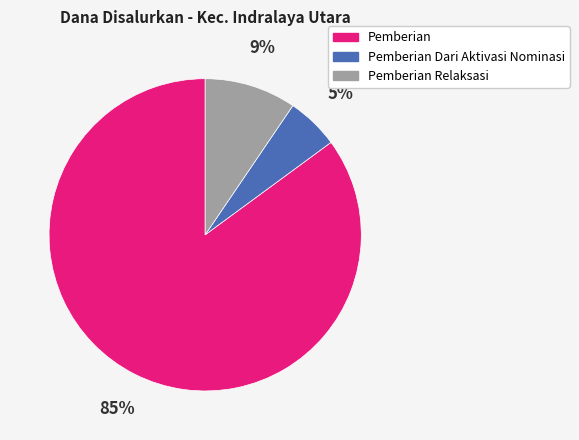

Is there a majority slice in this chart?

Yes